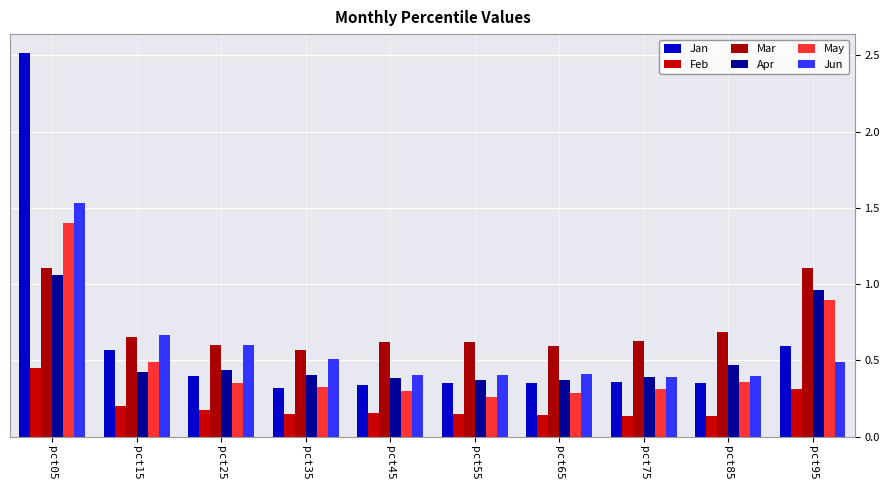

Is the value of Jan at pct25 greater than the value of May at pct25?

Yes